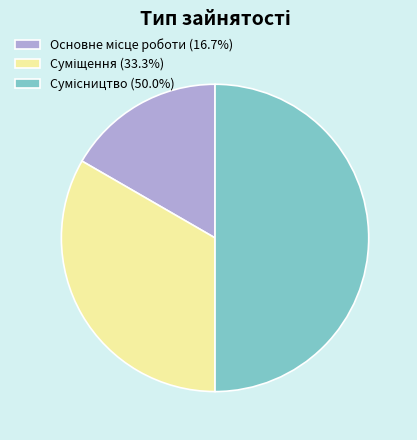

Which slice is the smallest?

Основне місце роботи